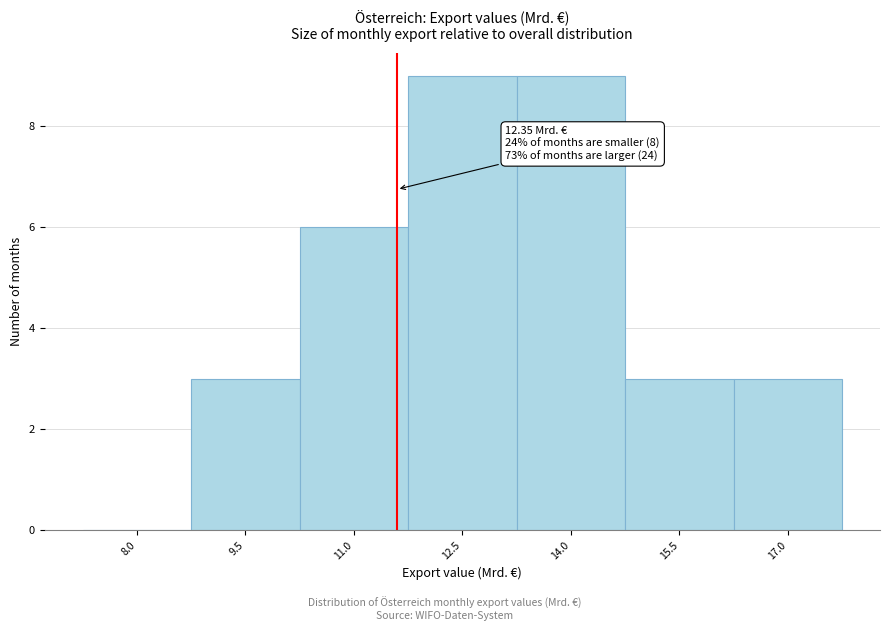

Reading right to left, transcribe all the data shown in this chart.

17.0=3	15.5=3	14.0=9	12.5=9	11.0=6	9.5=3	8.0=0